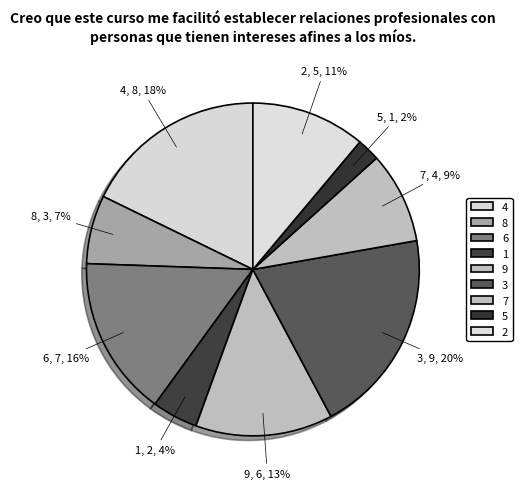

Is the sum of 9 and 3 greater than half?

No